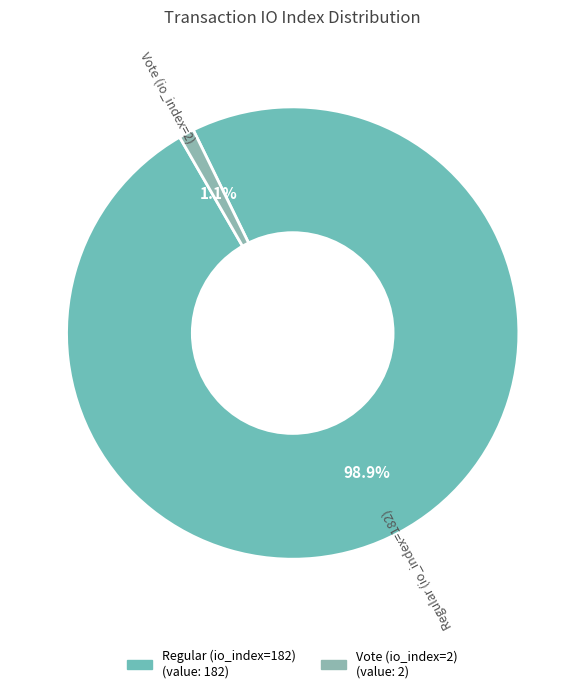

What is the smallest slice in the pie chart?

Vote (io_index=2)